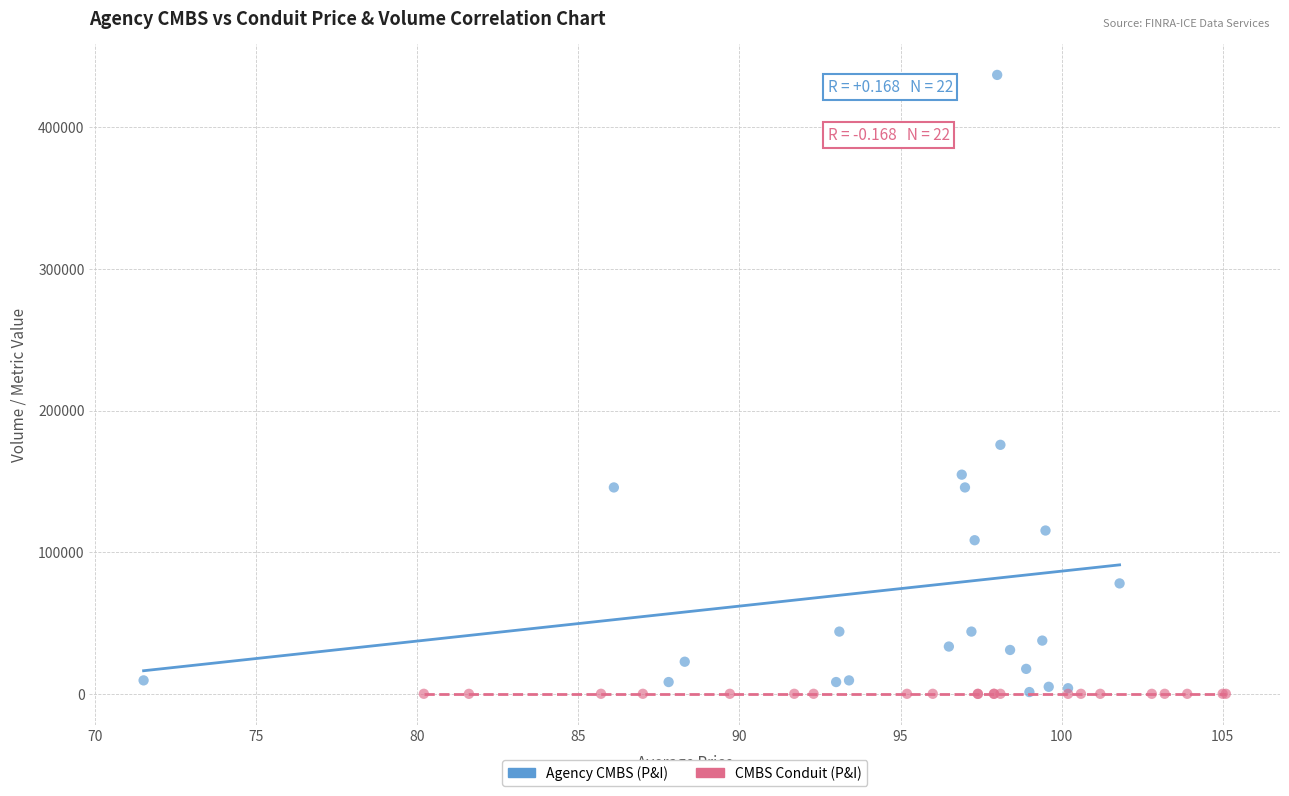

Which series contains the highest Y value?

Agency CMBS (P&I)